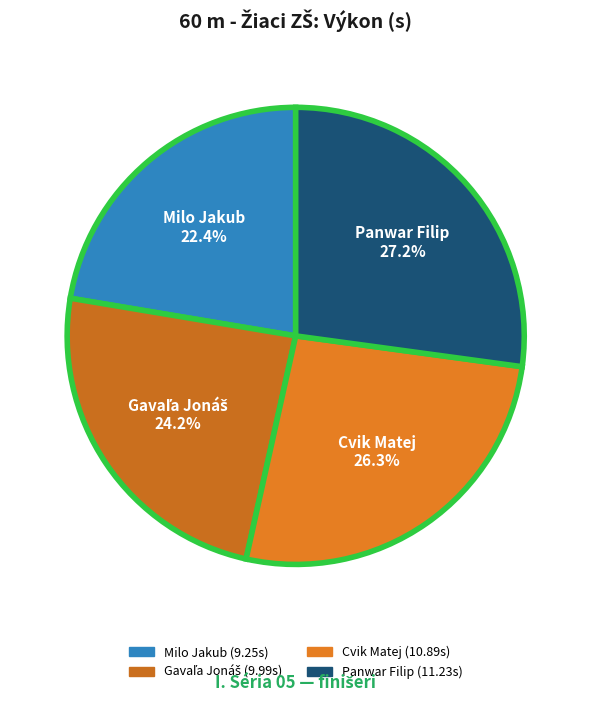

What is the ratio of the value at Panwar Filip to the value at Cvik Matej?

1.0